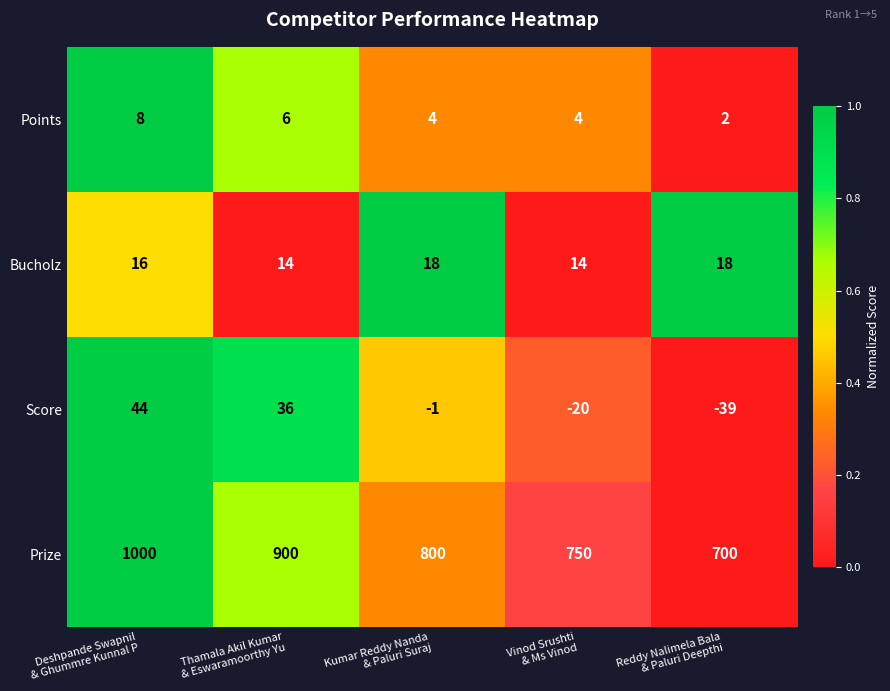

Which series has the largest total across all categories?

Prize